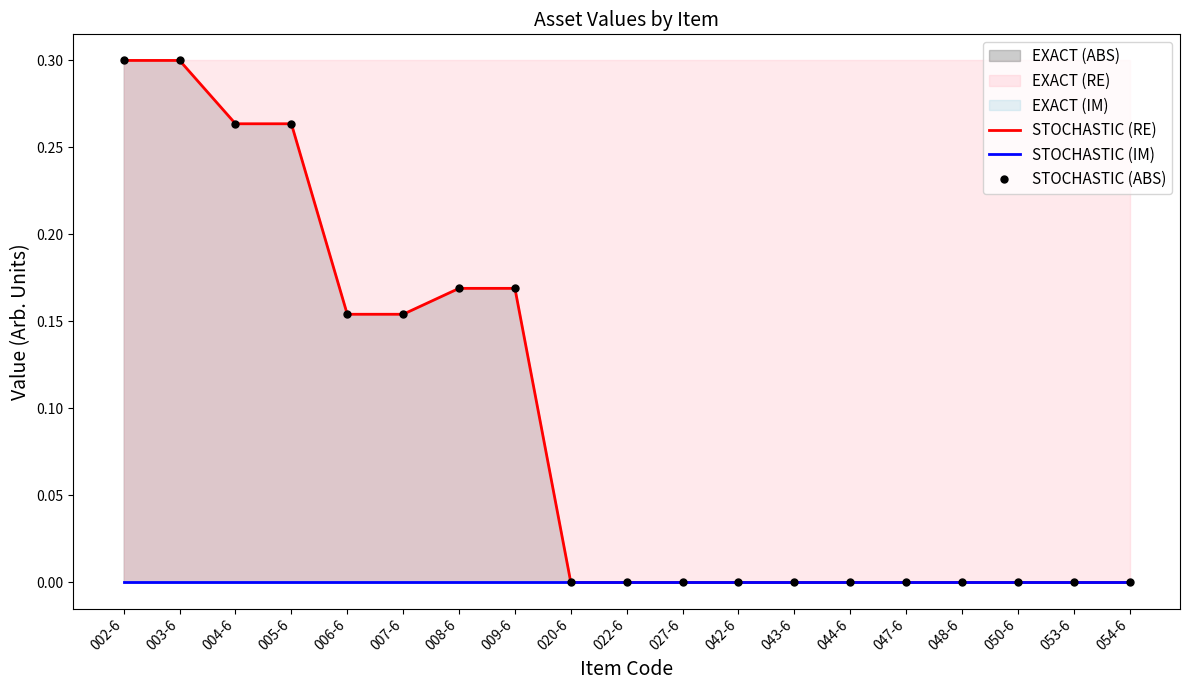

Which category has the lowest value in the STOCHASTIC (ABS) series?

020-6